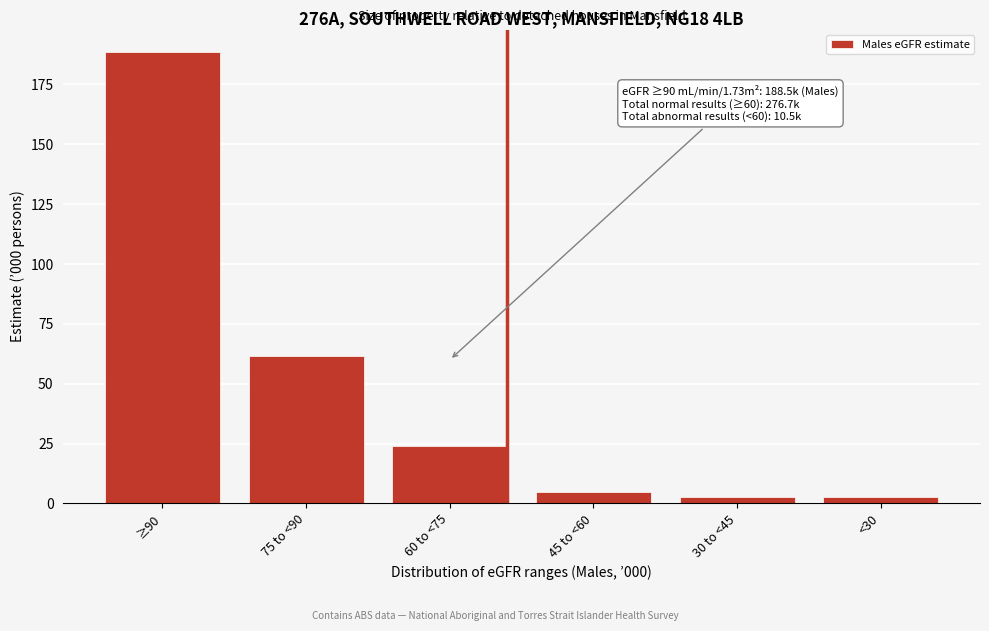

What is the ratio of the value at 75 to <90 to the value at ≥90?

0.3